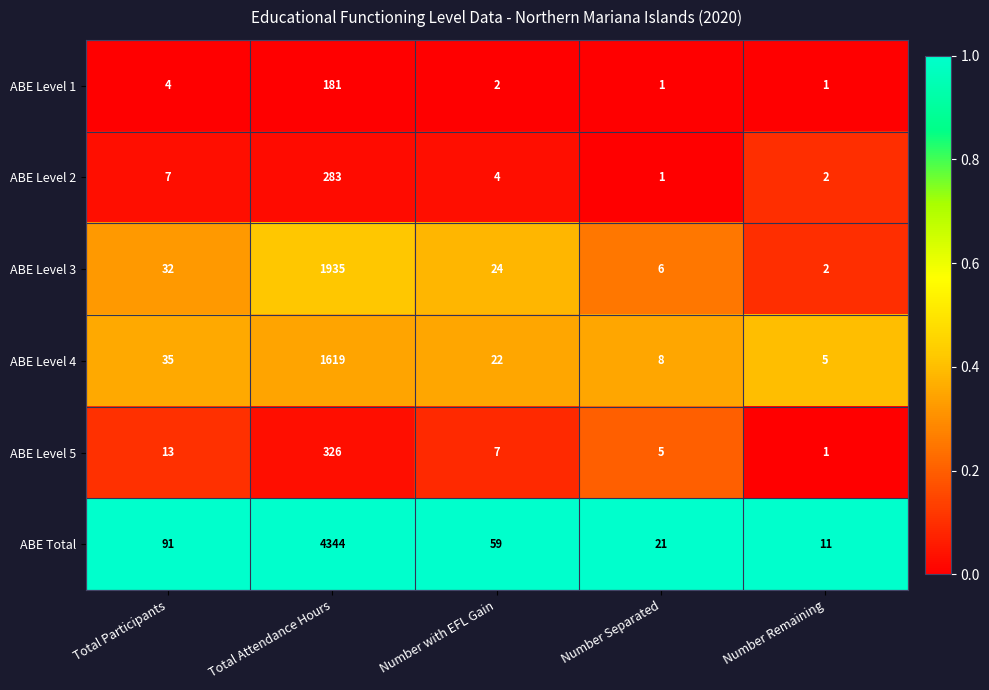

Which series changed the most between Number Separated and Number Remaining?

ABE Total